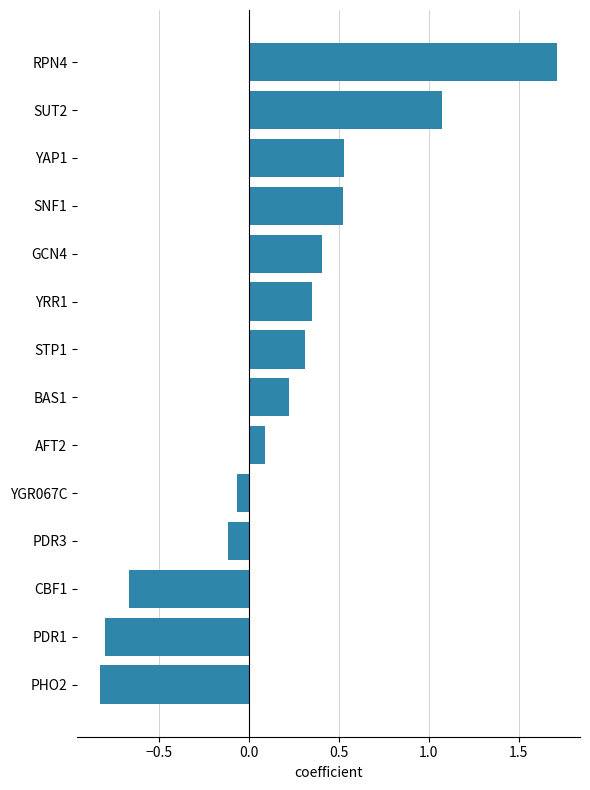

Does the chart contain any negative values?

Yes